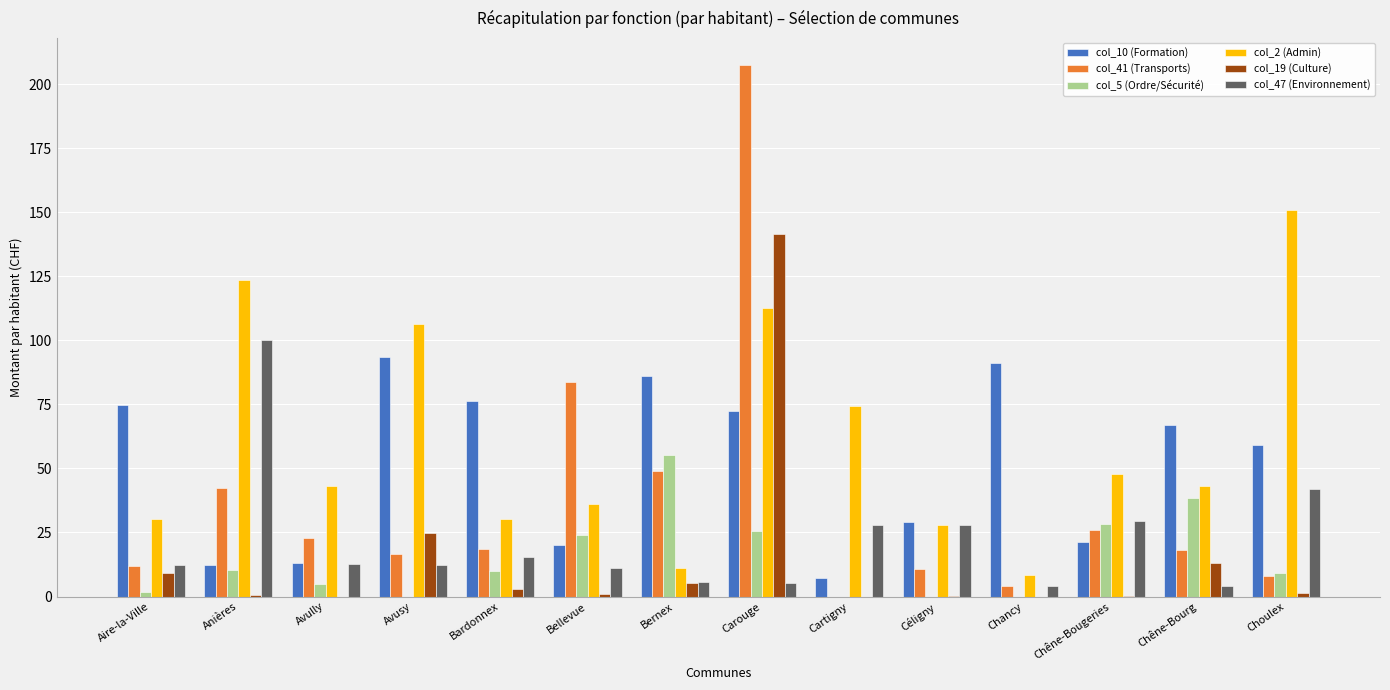

What is the maximum value for col_19 (Culture)?

141.5